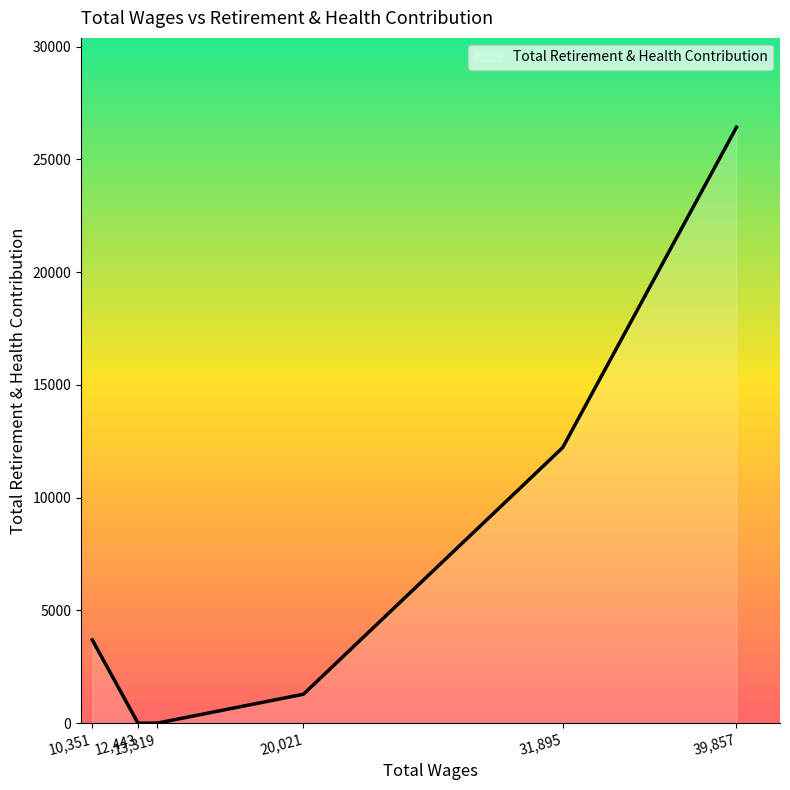

What is the difference between the maximum and minimum values?

26424